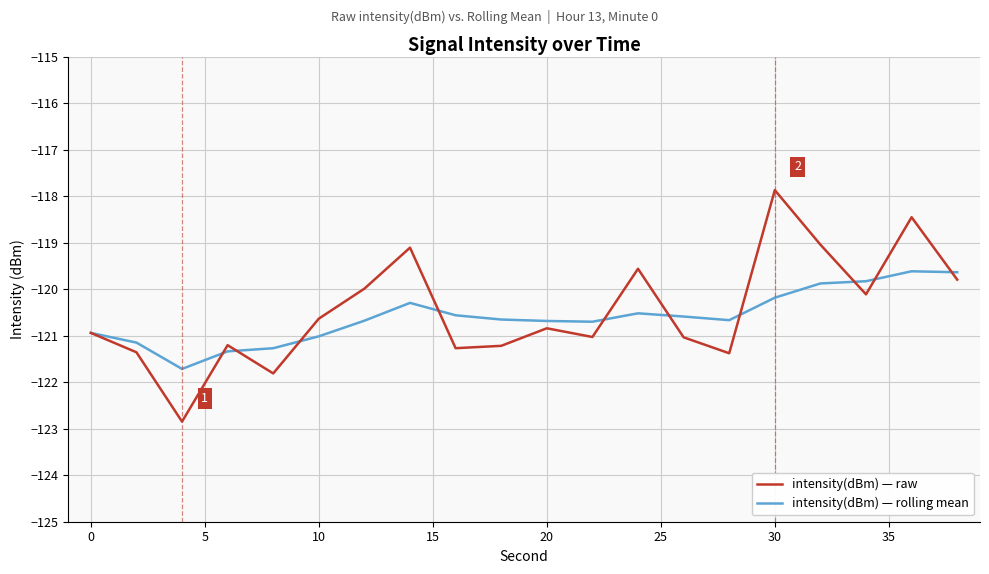

List the series in order of their peak value, lowest first.

intensity(dBm) — rolling mean, intensity(dBm) — raw